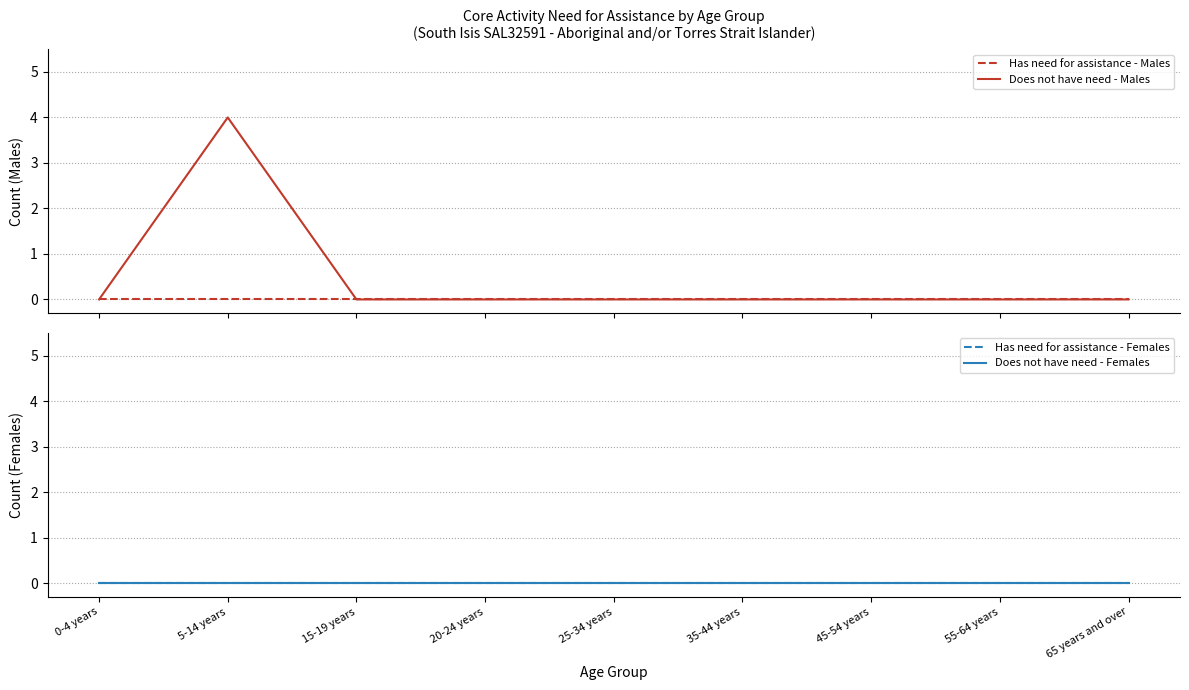

Does the chart display data point markers on the line(s)?

No